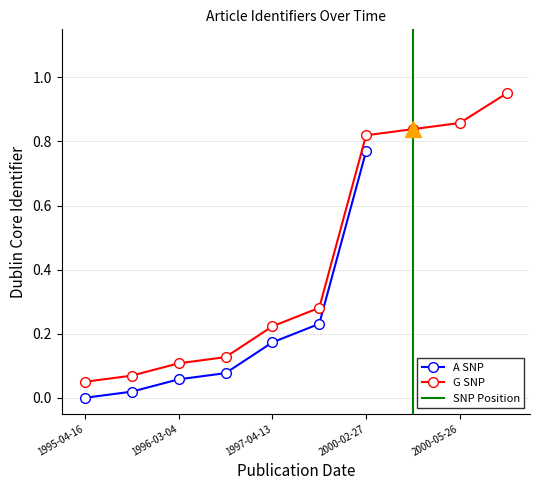

Rank the categories by value from highest to lowest.

2003-06-12, 2000-05-26, 2000-05-10, 2000-02-27, 1997-07-11, 1997-04-13, 1996-07-07, 1996-03-04, 1995-08-25, 1995-04-16